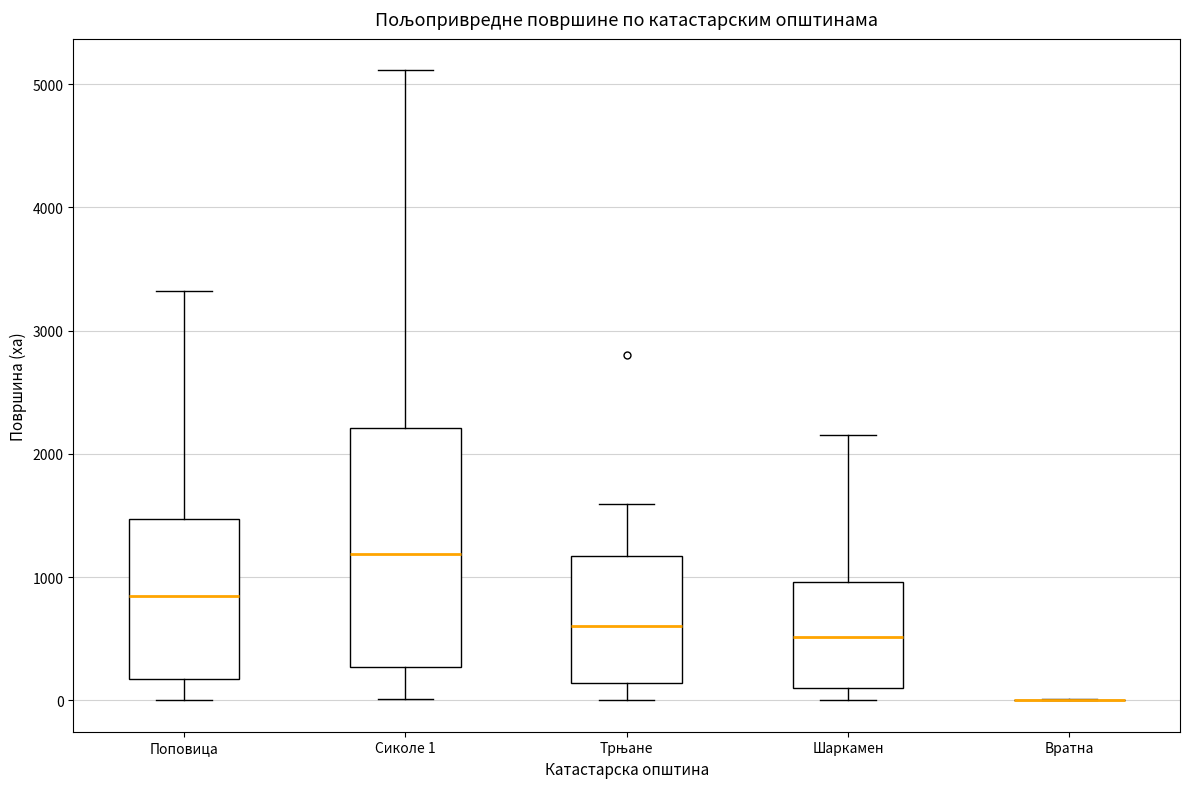

Where does the lower whisker of the box for Поповица end on the y-axis? The values are not printed on the chart, so give them approximately, as read against the axis.

0